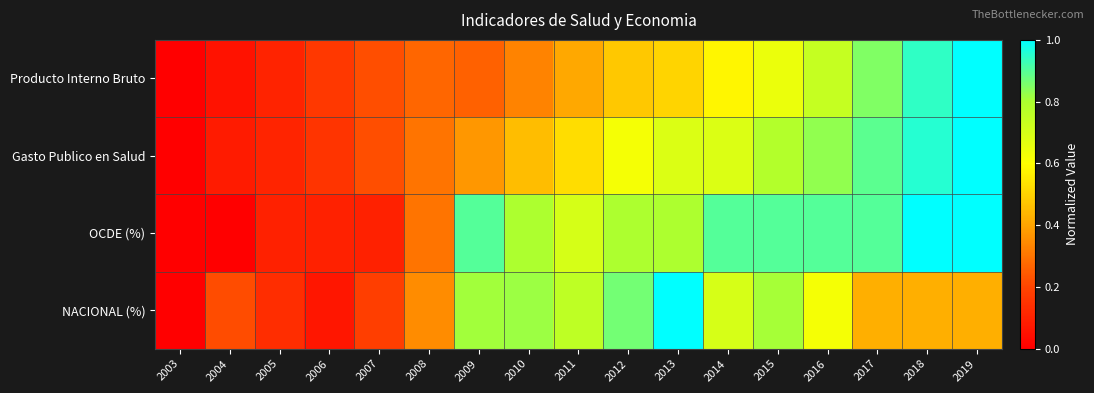

Reading left to right, transcribe all the data shown in this chart.

Producto Interno Bruto: 2003=0.0	2004=0.1	2005=0.1	2006=0.2	2007=0.2	2008=0.3	2009=0.3	2010=0.3	2011=0.4	2012=0.5	2013=0.5	2014=0.6	2015=0.6	2016=0.7	2017=0.8	2018=0.9	2019=1.0
Gasto Publico en Salud: 2003=0.0	2004=0.1	2005=0.1	2006=0.2	2007=0.2	2008=0.3	2009=0.4	2010=0.5	2011=0.5	2012=0.6	2013=0.7	2014=0.7	2015=0.8	2016=0.8	2017=0.9	2018=1.0	2019=1.0
OCDE (%): 2003=0.0	2004=0.0	2005=0.1	2006=0.1	2007=0.1	2008=0.3	2009=0.9	2010=0.8	2011=0.7	2012=0.8	2013=0.8	2014=0.9	2015=0.9	2016=0.9	2017=0.9	2018=1.0	2019=1.0
NACIONAL (%): 2003=0.0	2004=0.2	2005=0.1	2006=0.1	2007=0.2	2008=0.3	2009=0.8	2010=0.8	2011=0.8	2012=0.9	2013=1.0	2014=0.7	2015=0.8	2016=0.6	2017=0.4	2018=0.4	2019=0.4